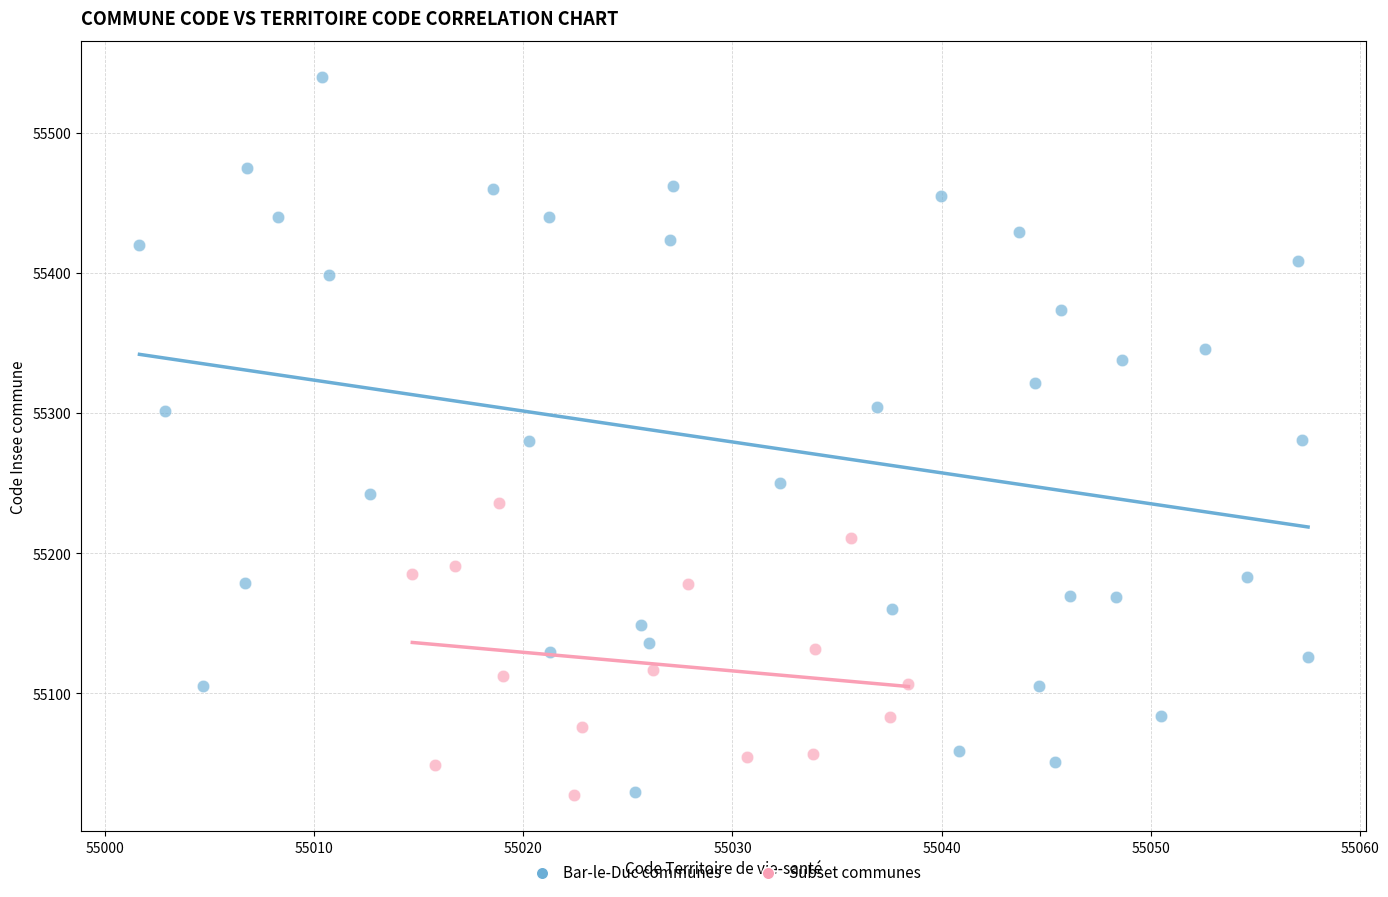

Which series contains the highest Y value?

Bar-le-Duc communes